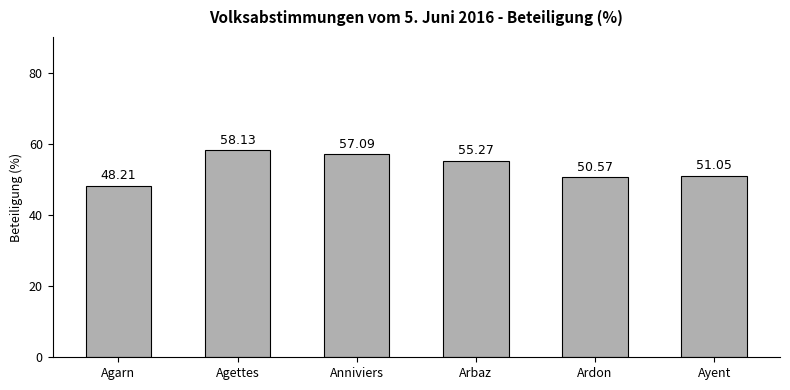

Which category has the lowest value across all series?

Agarn